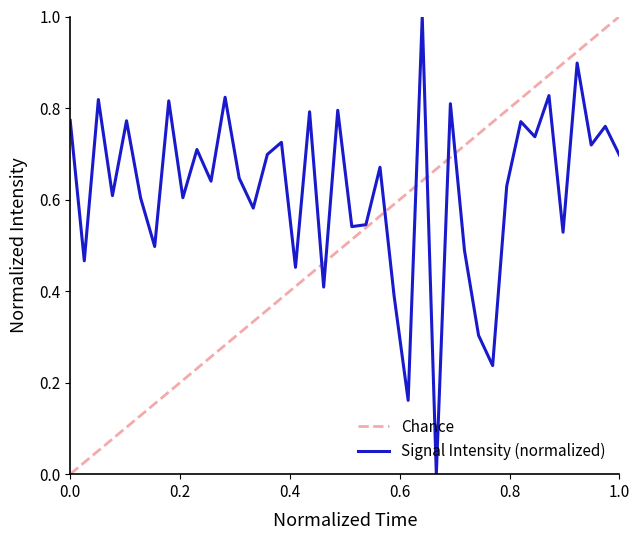

Rank the series by their average value, from lowest to highest.

Chance, Signal Intensity (normalized)